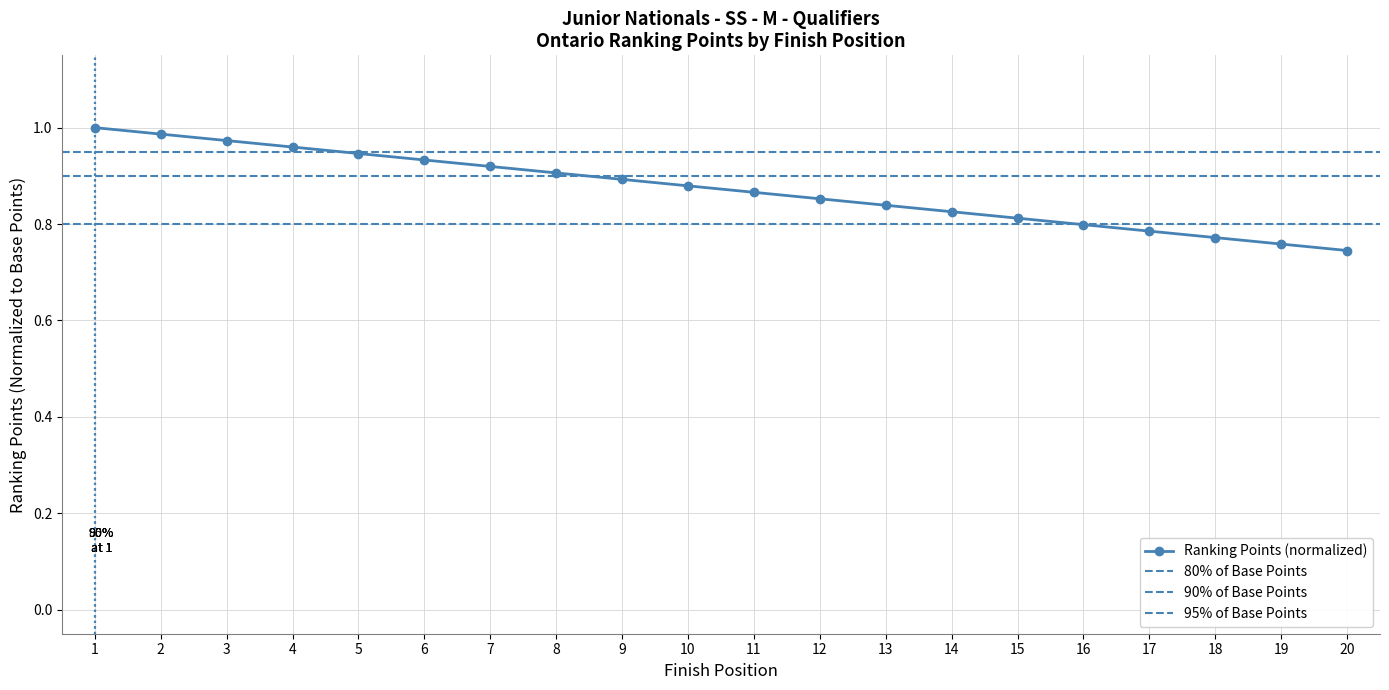

What is the value of the 2nd point from the left?

1.0